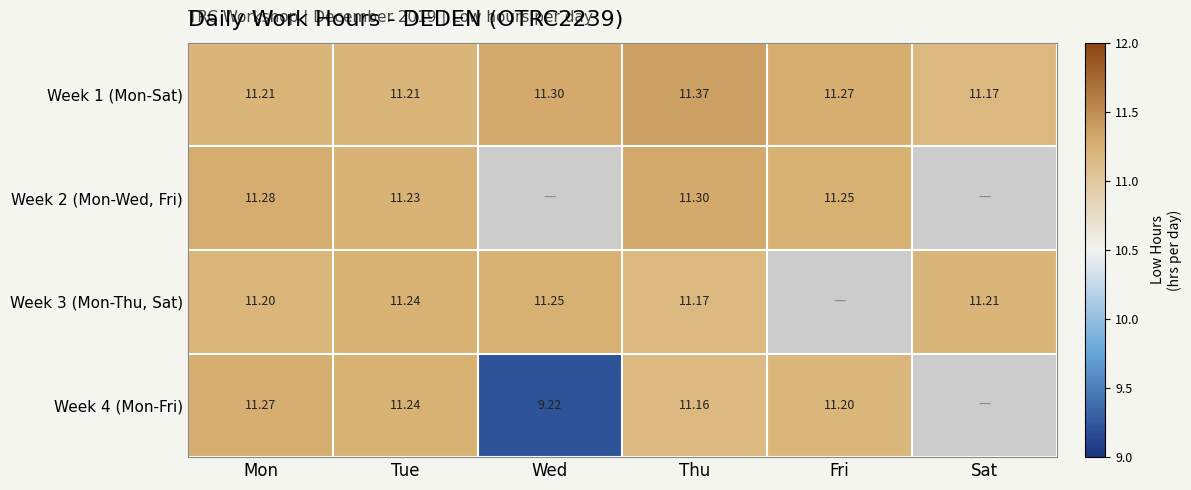

Where is Week 1 (Mon-Sat) nearest to the value 11?

Sat